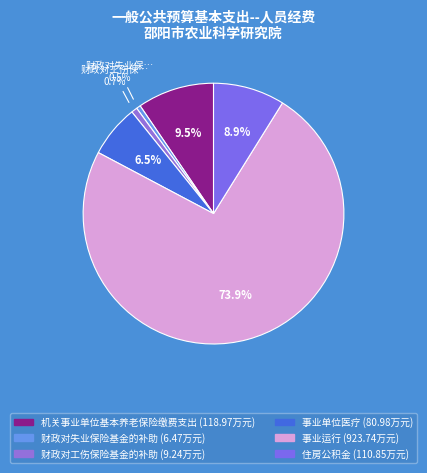

Which has a higher value, 财政对失业保险基金的补助 or 事业单位医疗?

事业单位医疗